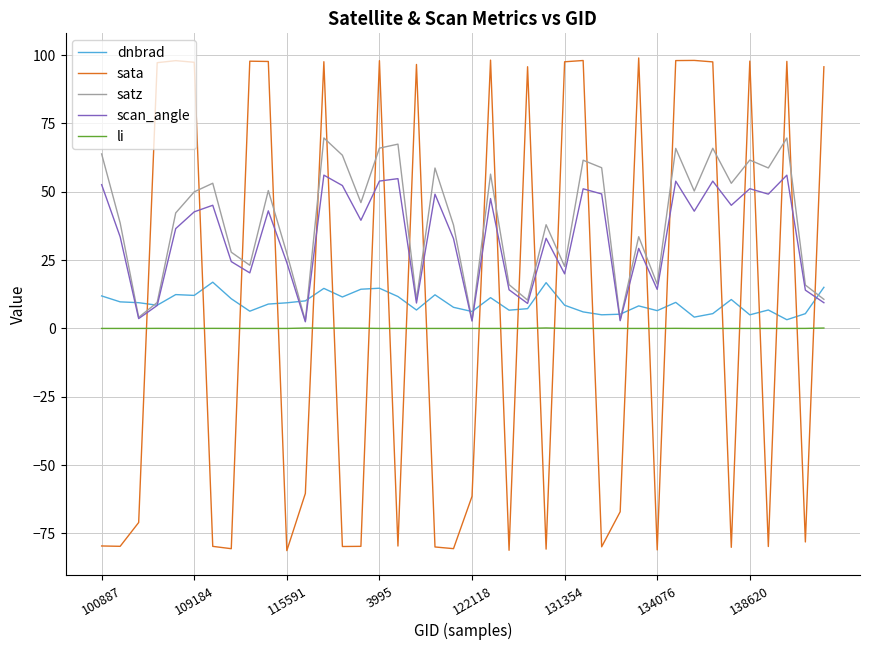

How many intersections are there between satz and sata?

25